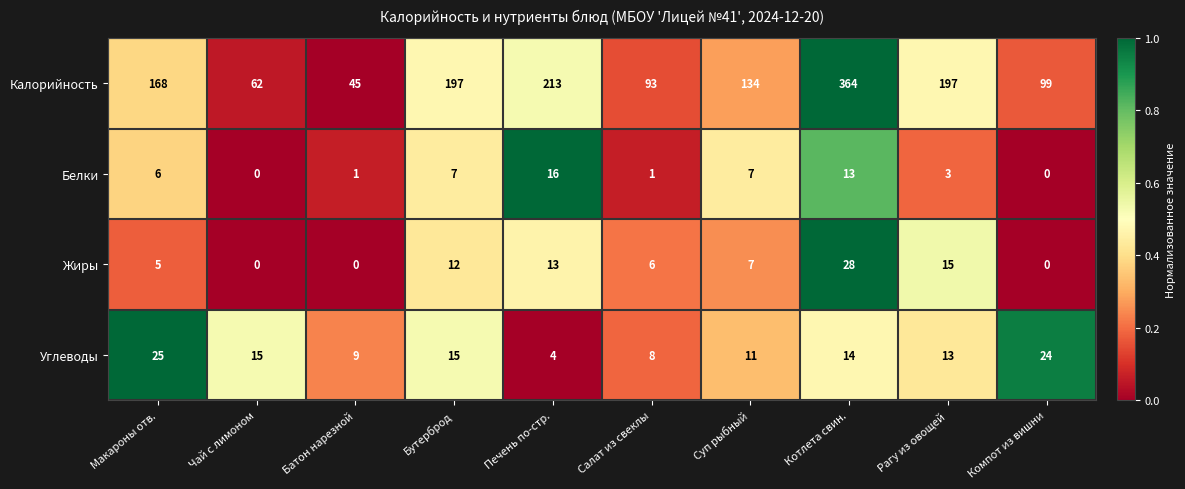

Where does the Жиры series first go above 7?

Бутерброд